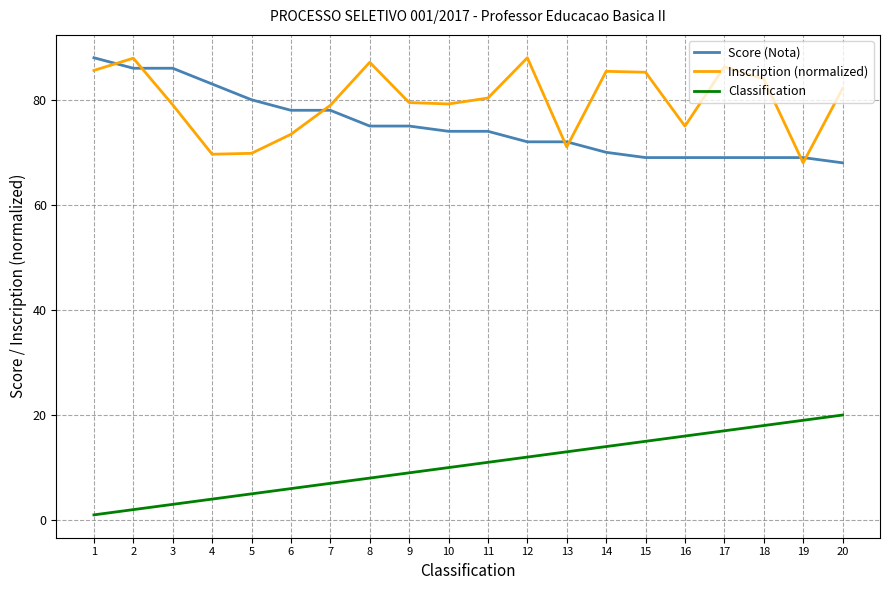

Which category has the highest value in the Classification series?

20